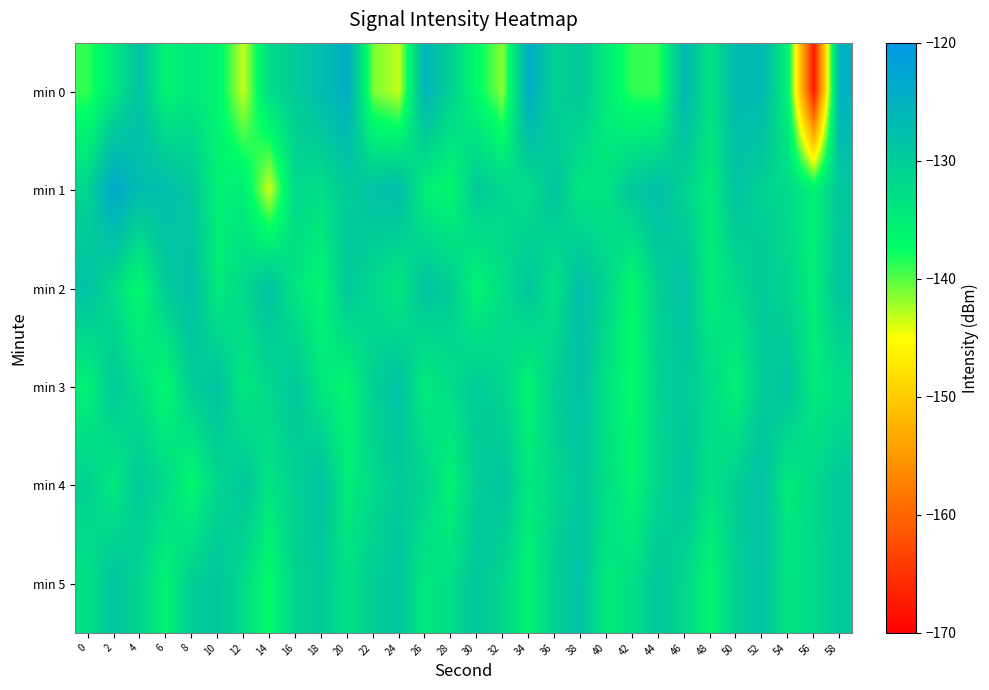

At 28, list the series in order from smallest to largest.

min 1, min 4, min 5, min 3, min 0, min 2